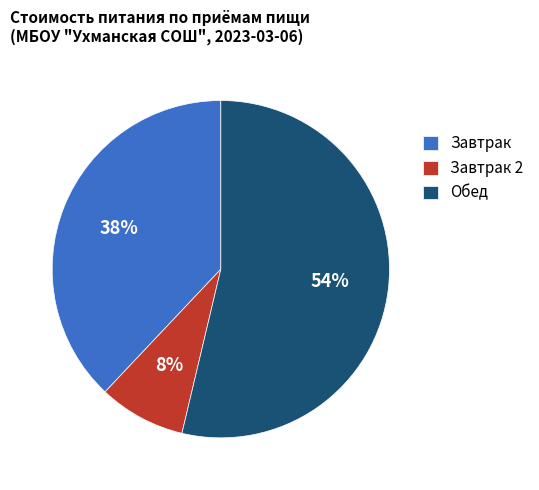

To the nearest percent, what is the combined percentage of Завтрак 2 and Завтрак?

46%